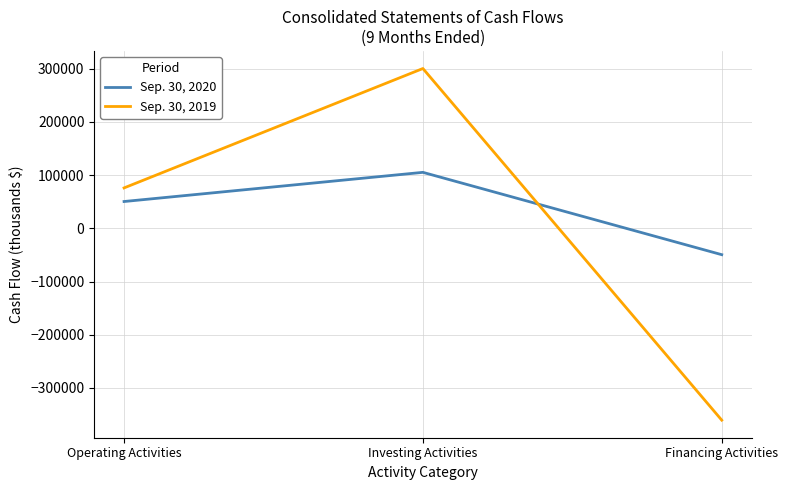

What is the difference between the second highest and minimum values in the Sep. 30, 2019 series?

436259